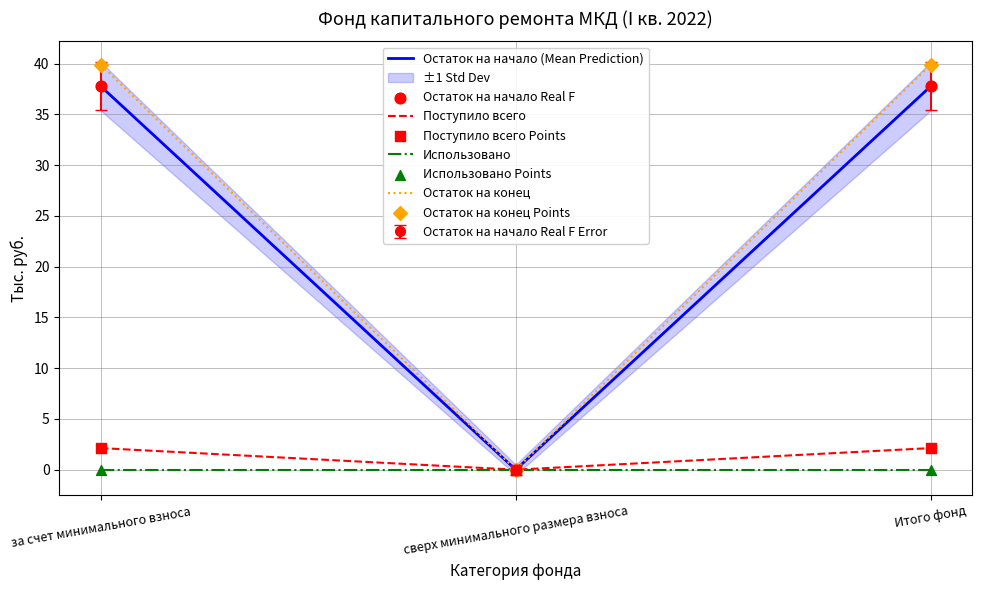

At which category is the sum across all series the highest?

за счет минимального взноса